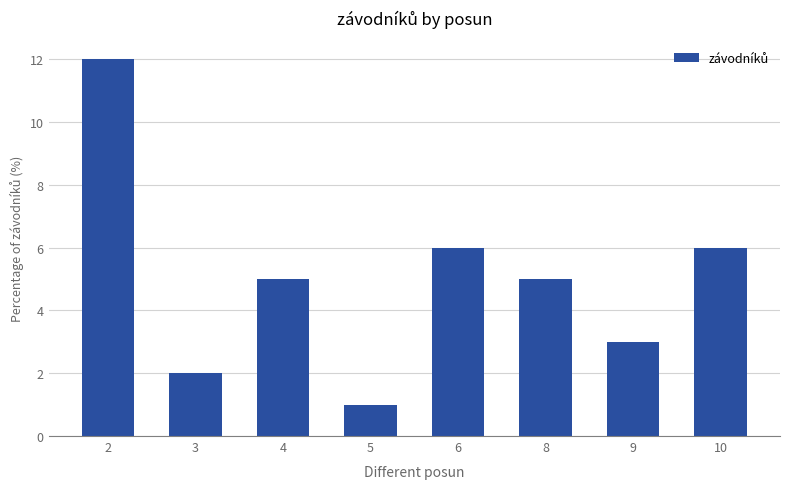

How many bars are there in total?

8